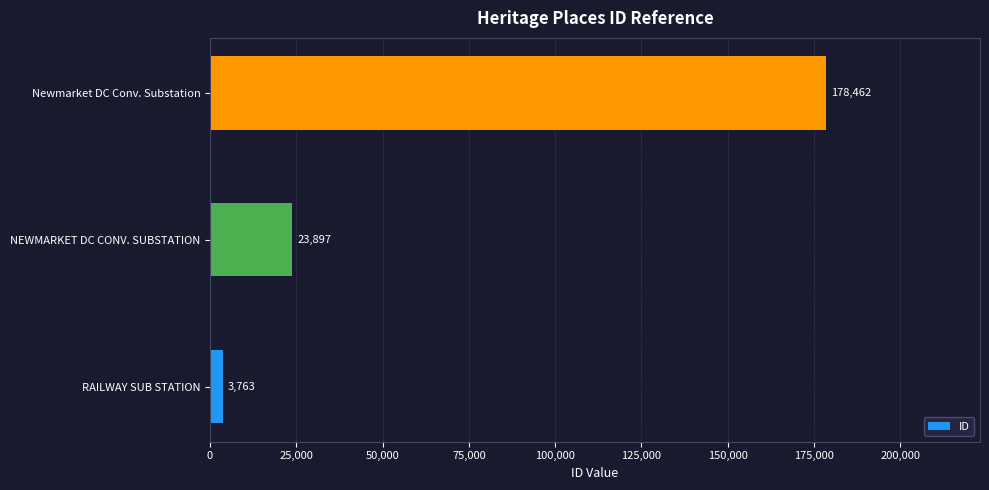

The chart shows a value of 178462 at Newmarket DC Conv. Substation. True or false?

True